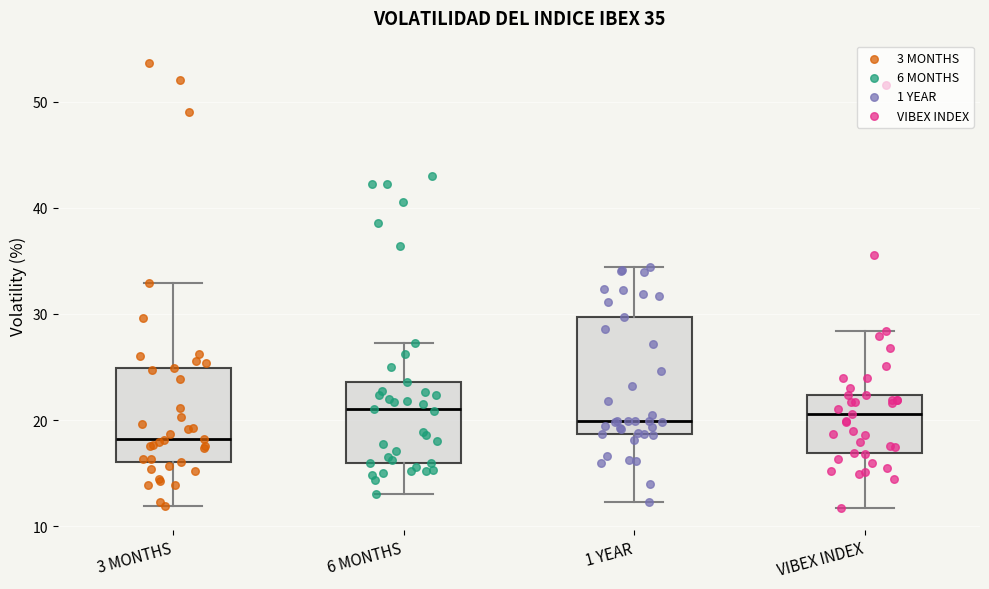

Comparing the boxes themselves (not the whiskers), which one is the tallest?

1 YEAR